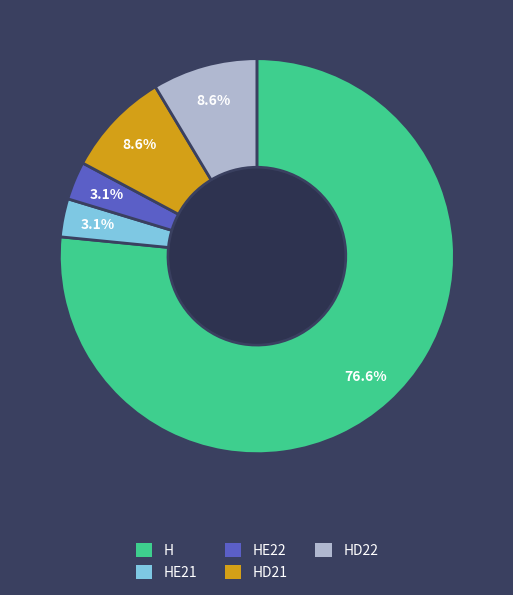

Between HE22 and H, which is larger?

H